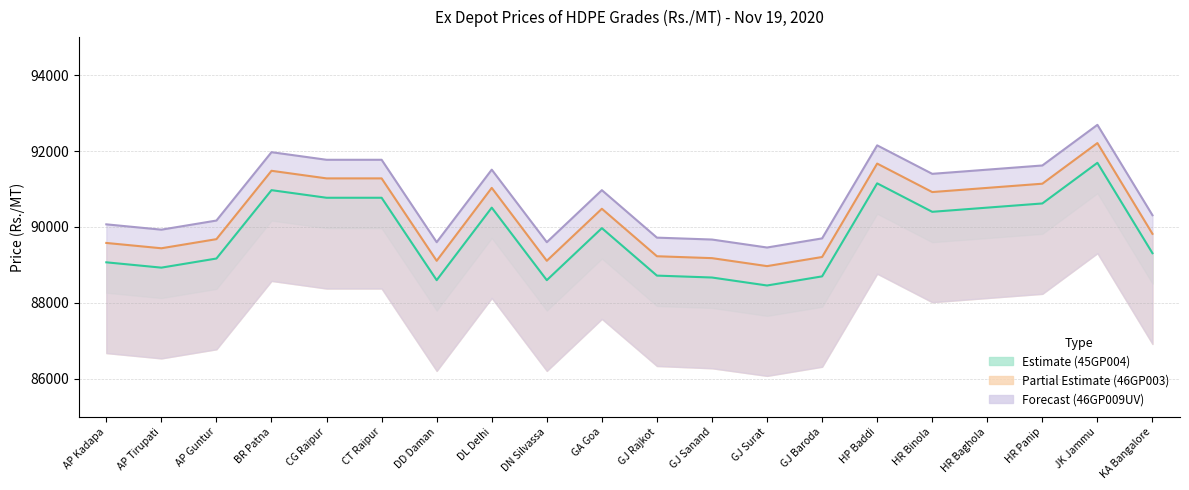

True or false: 45GP004N (col_5) has more than 0 points higher than both neighbors.

True